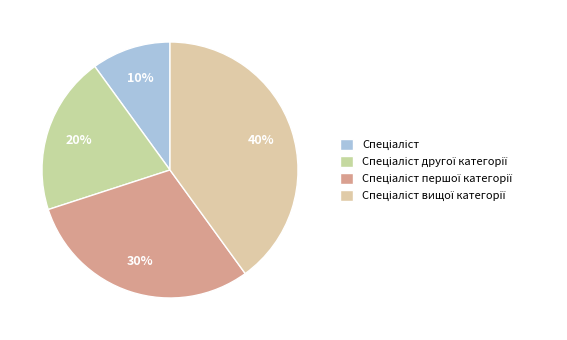

How many slices are in this pie chart?

4